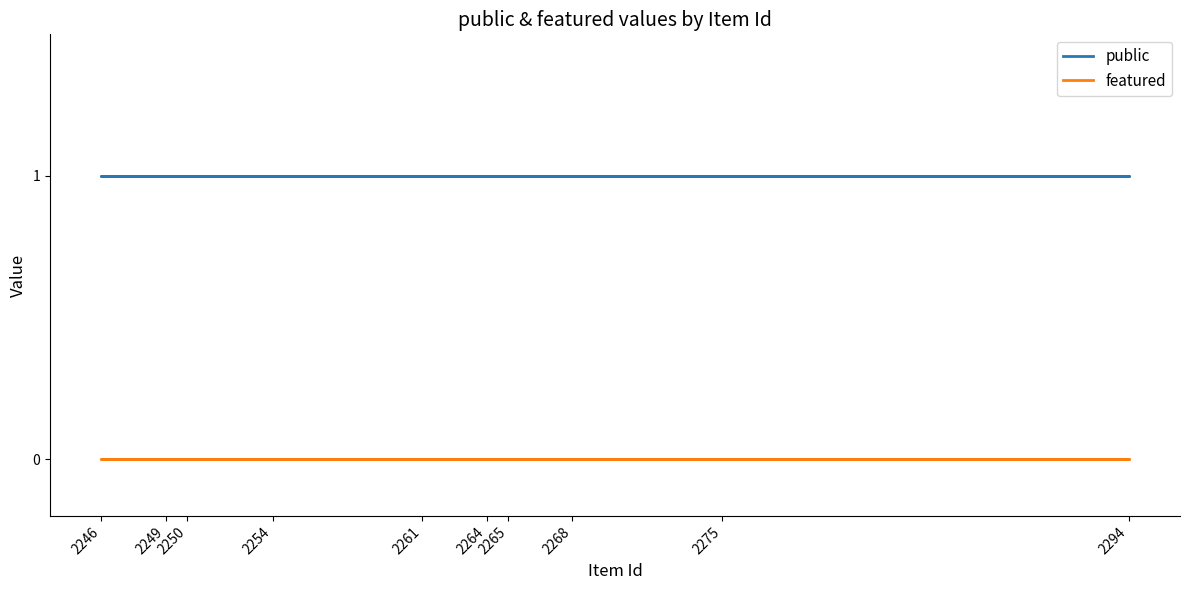

Rank the series by their average value, from lowest to highest.

featured, public